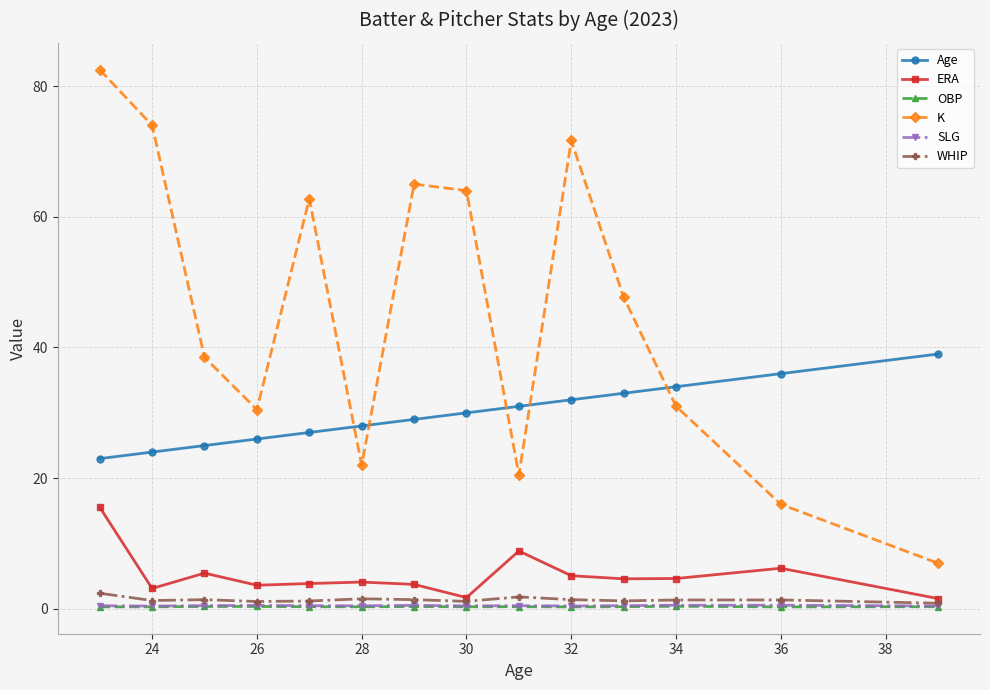

How many interior local valleys does the K series have?

3